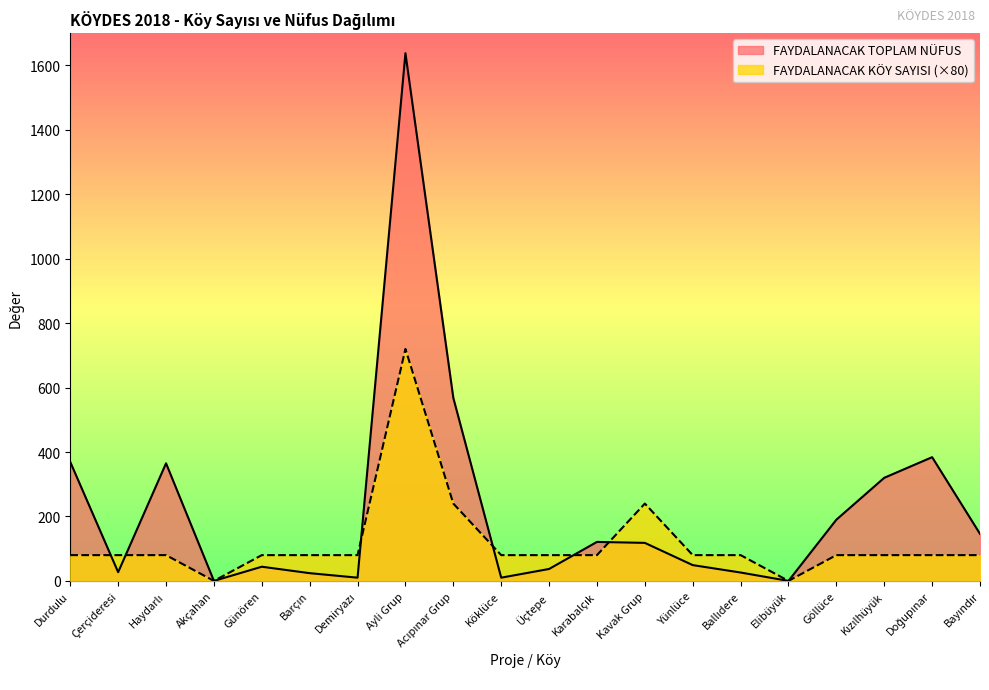

Which series has the largest range (max minus min)?

FAYDALANACAK TOPLAM NÜFUS